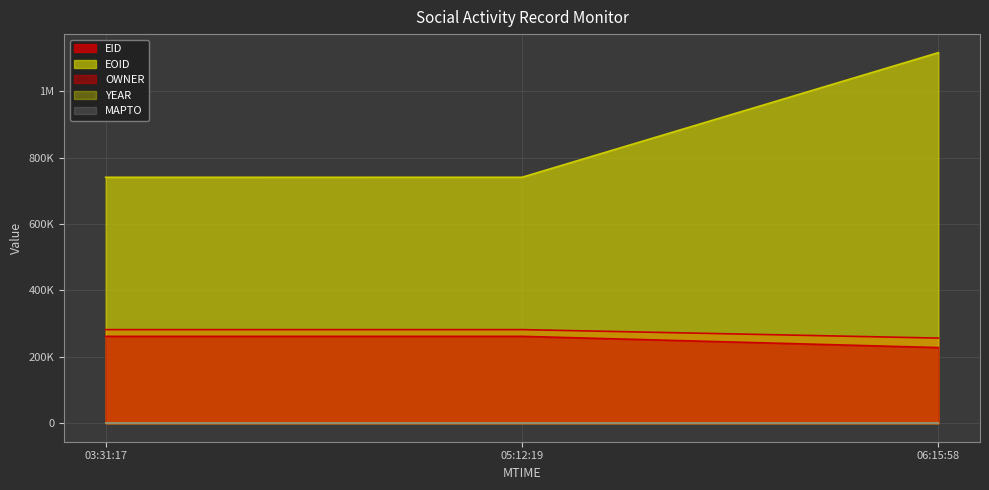

Between 05:12:19 and 06:15:58, which is larger?

05:12:19